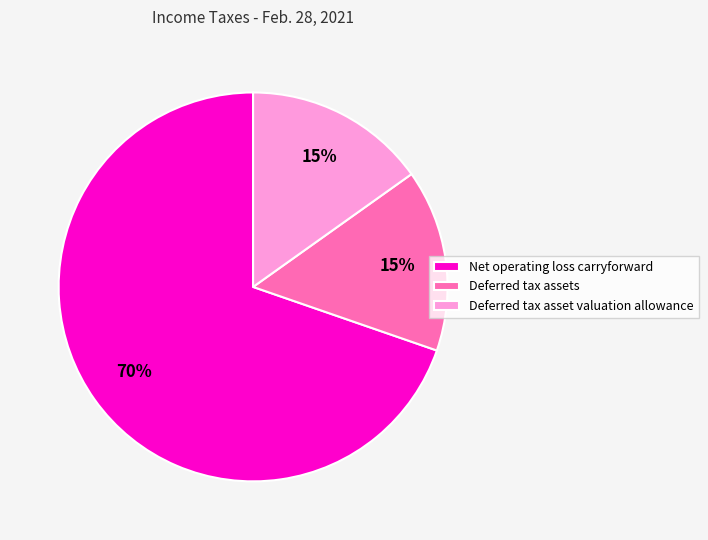

True or false: Deferred tax assets accounts for 15% of the total.

True